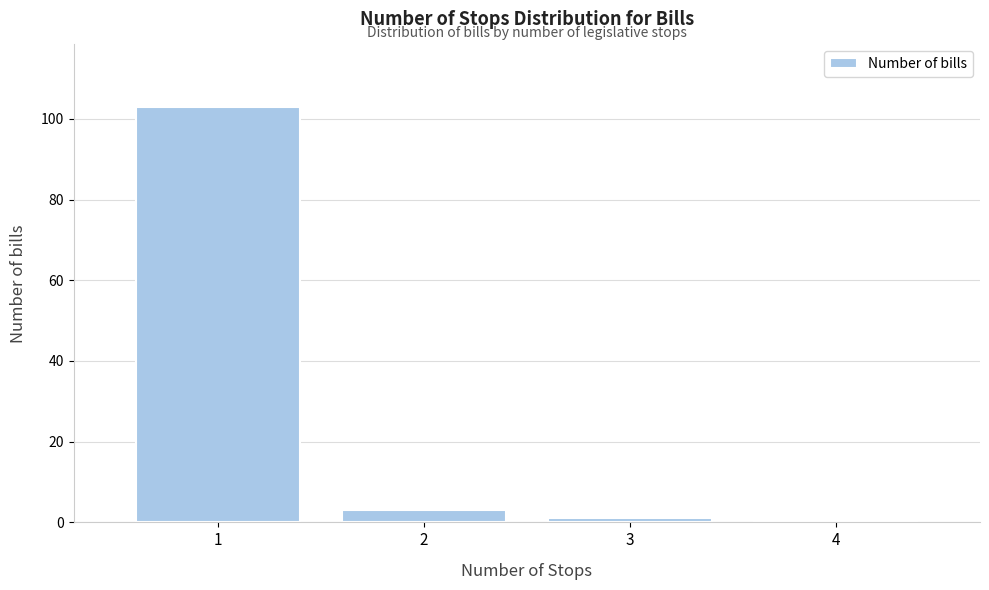

Which range on the x-axis has the tallest bar?

0.5 to 1.5